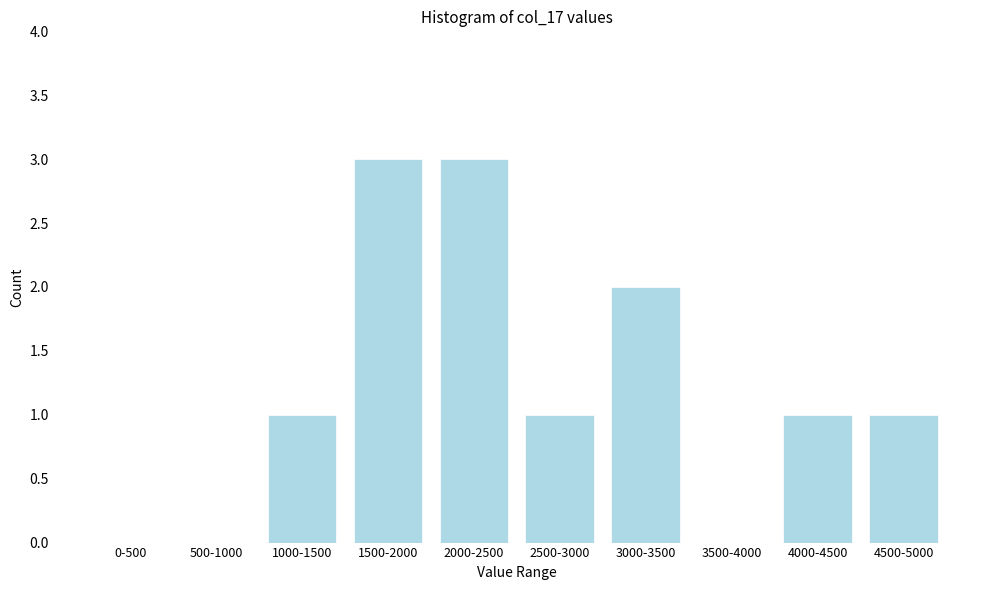

Reading left to right, list all the values displayed in this chart.

0-500=0	500-1000=0	1000-1500=1	1500-2000=3	2000-2500=3	2500-3000=1	3000-3500=2	3500-4000=0	4000-4500=1	4500-5000=1